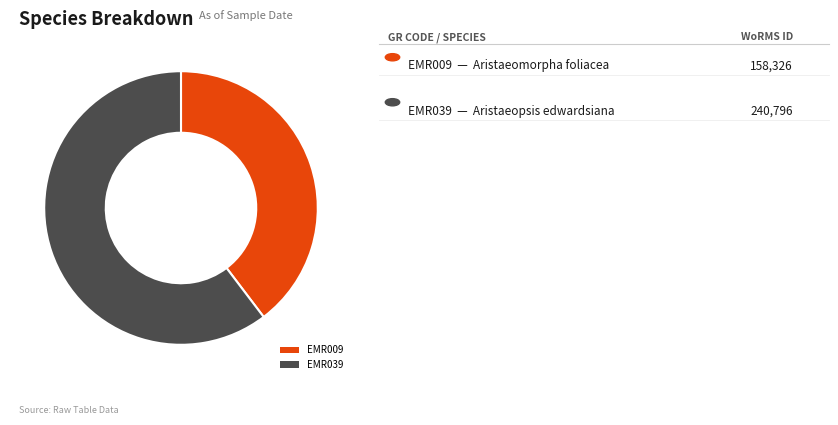

The EMR039 slice represents 69% of the pie. True or false?

False